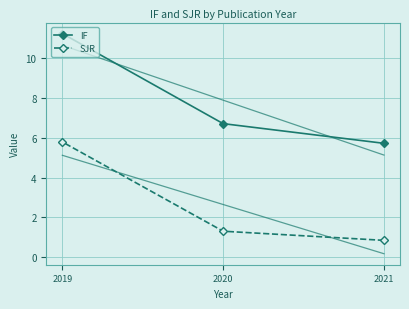

What are all the series names shown in the legend?

IF, SJR